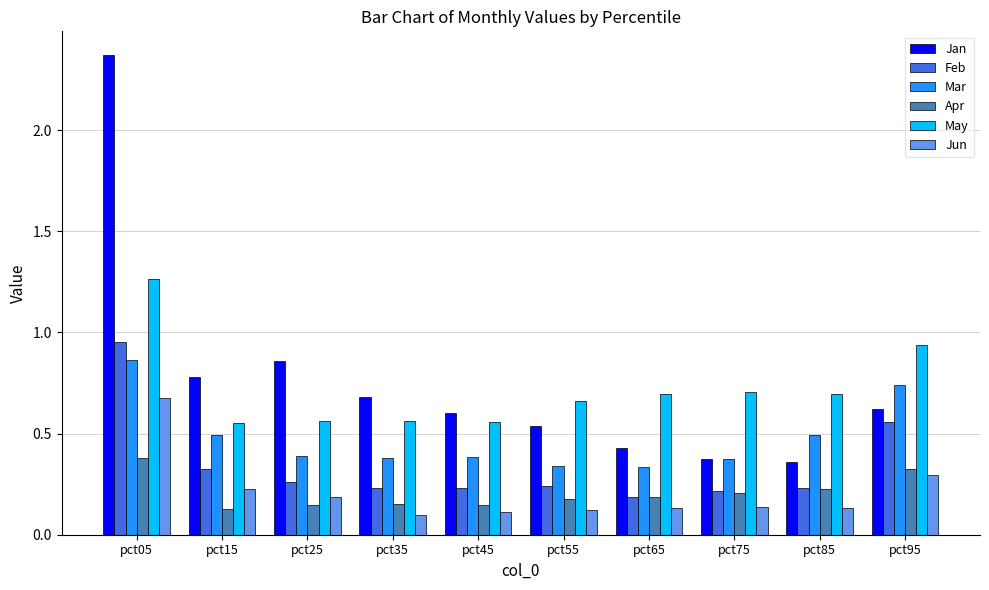

Which category has the highest value across all series?

pct05